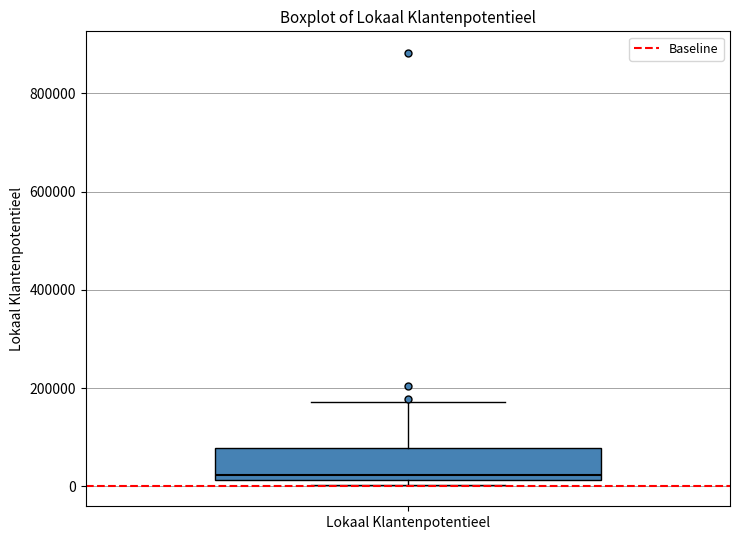

Transcribe this box plot: give where the median line is, the range the box spans, and where the two whiskers end, as read against the y-axis. The values are not printed on the chart, so give them approximately, as read against the axis.

median 20000 (just above the box's lower edge), box 20000 to 80000, whiskers 0 to 180000